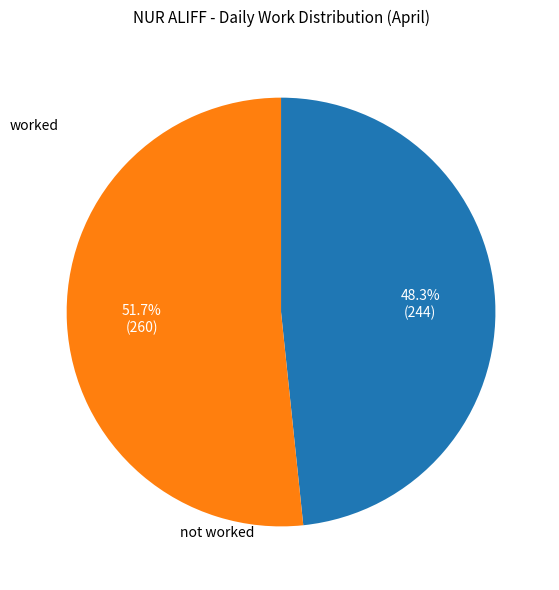

Is there a majority slice in this chart?

Yes